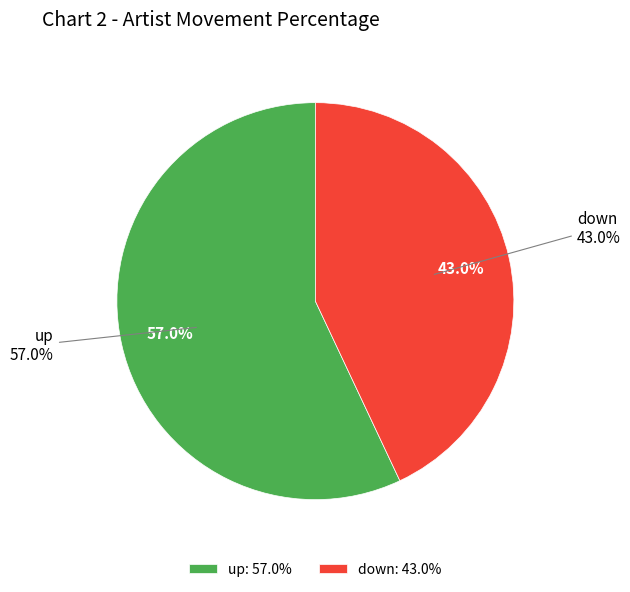

To the nearest percent, what portion does down represent?

43%